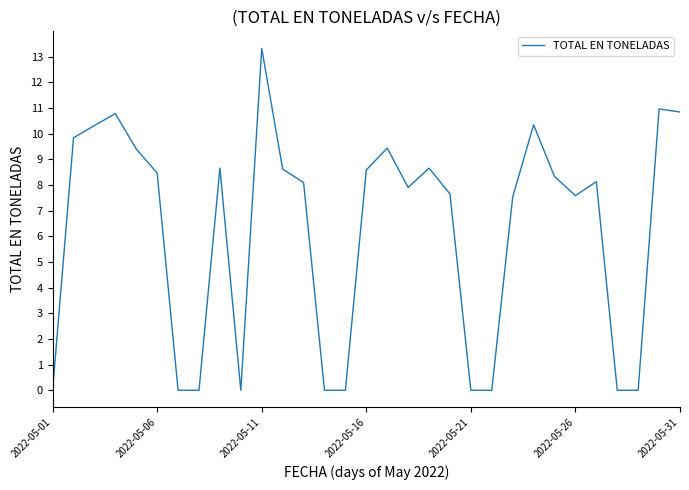

Does the chart have visible grid lines?

No